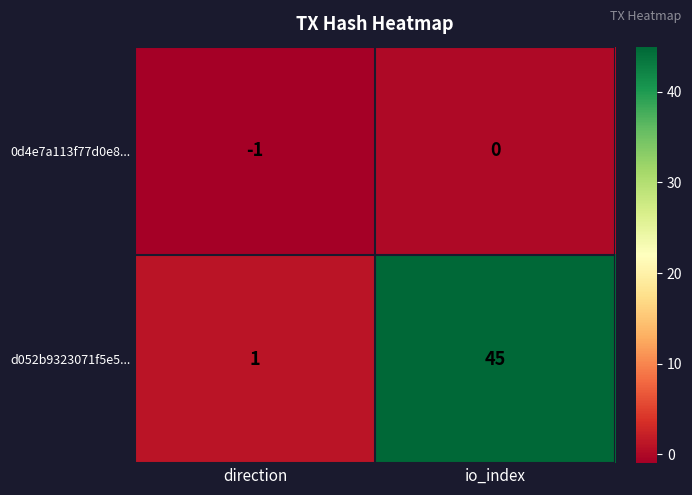

At which category does the chart reach its peak across all series?

io_index